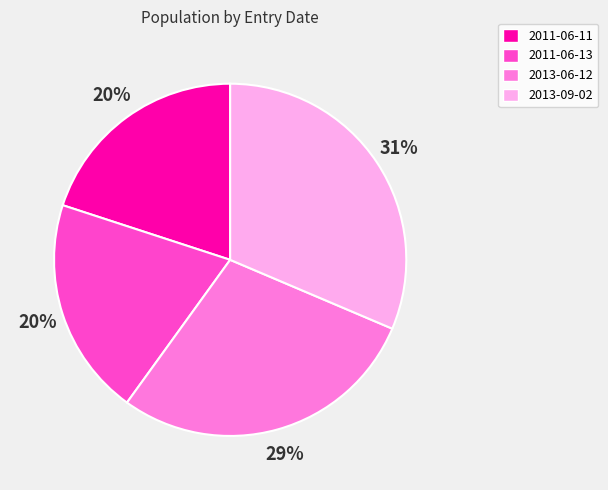

Is the sum of 2013-06-12 and 2013-09-02 greater than half?

Yes